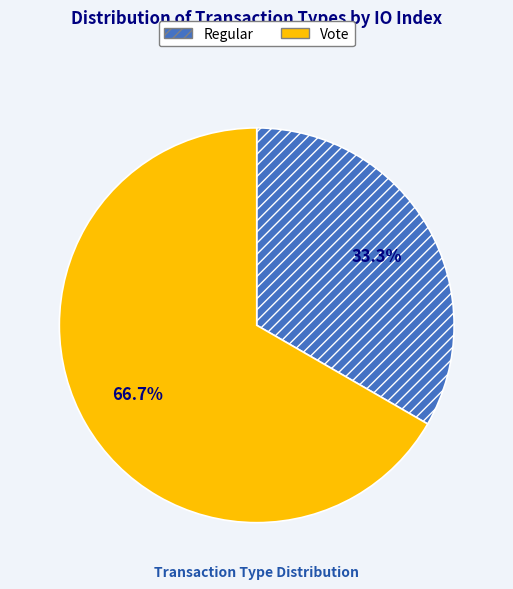

To the nearest percent, what is the average slice percentage?

50%